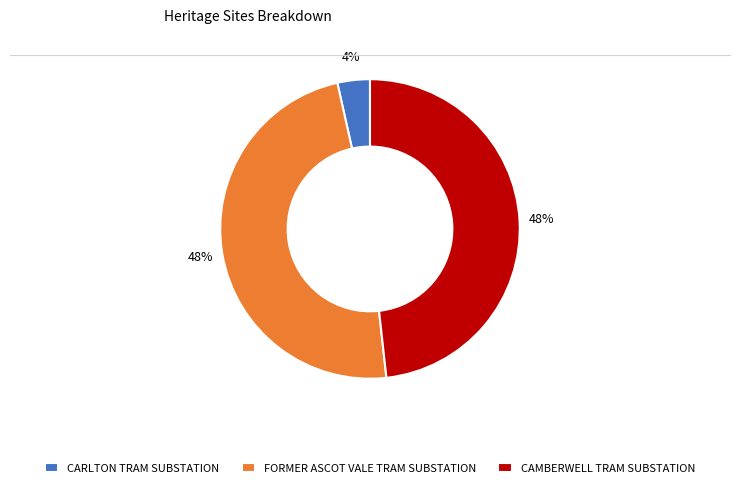

Does FORMER ASCOT VALE TRAM SUBSTATION account for over 50% of the chart?

No